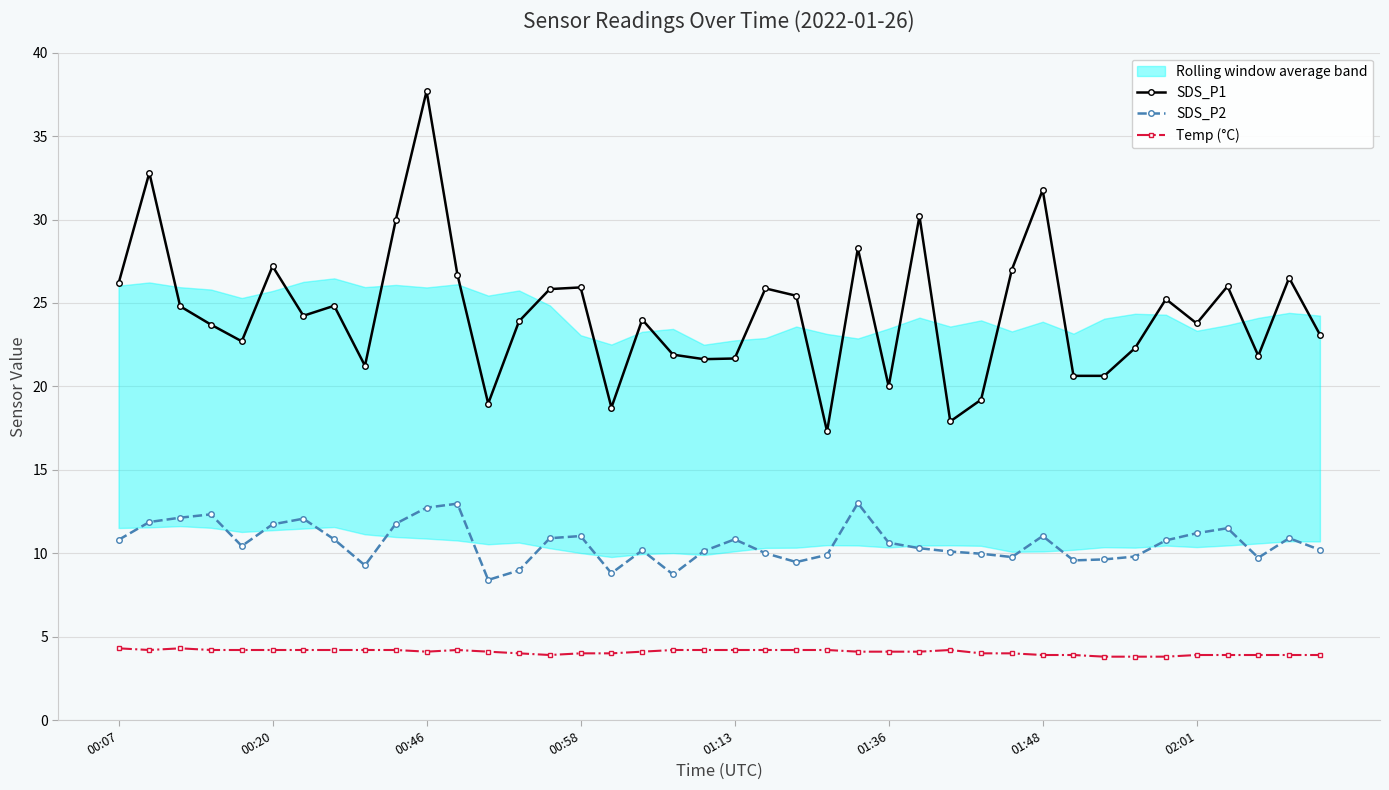

What is the minimum value shown in the chart?

3.8